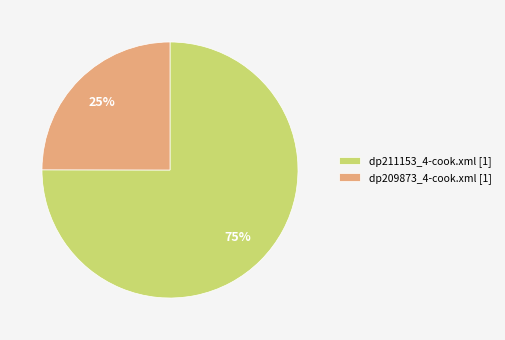

To the nearest percent, what percentage of the pie is dp209873_4-cook.xml?

25%